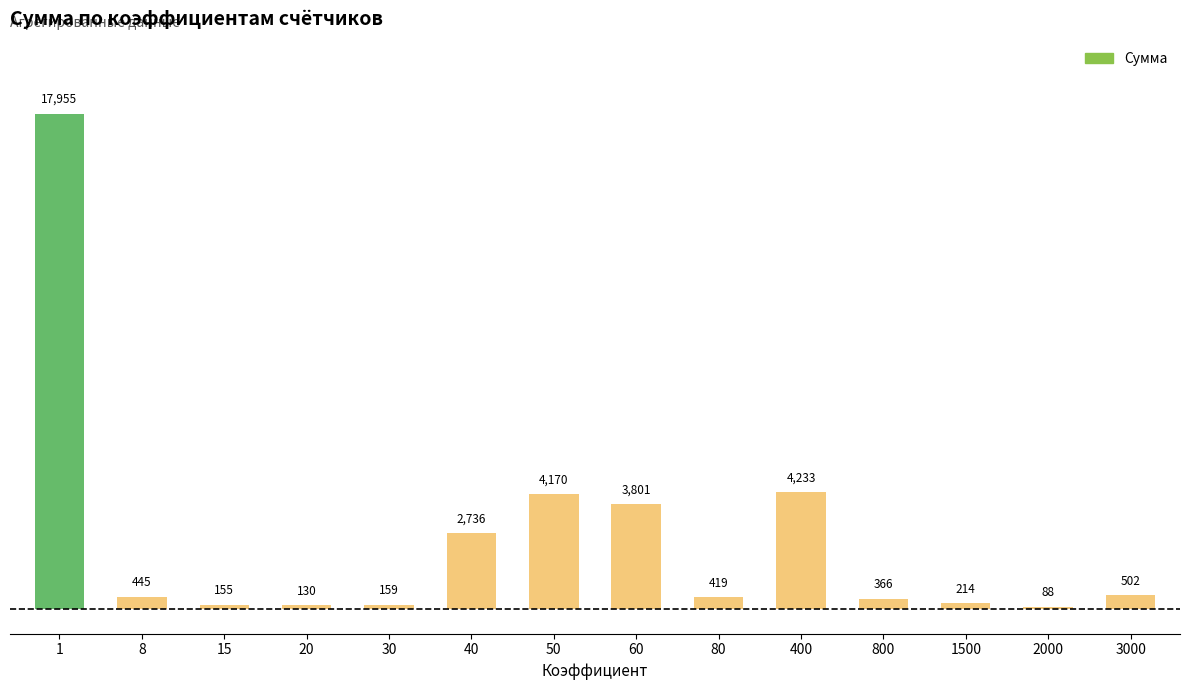

What is the value of the 12th bar from the left?

214.3